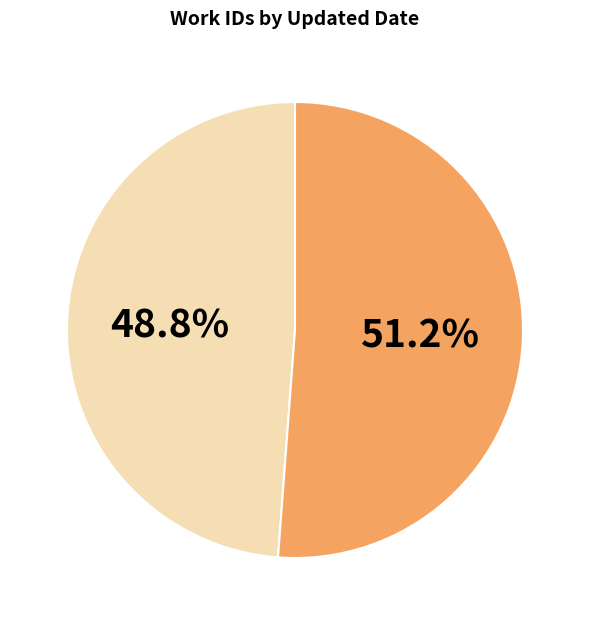

Does any single category account for the majority?

Yes